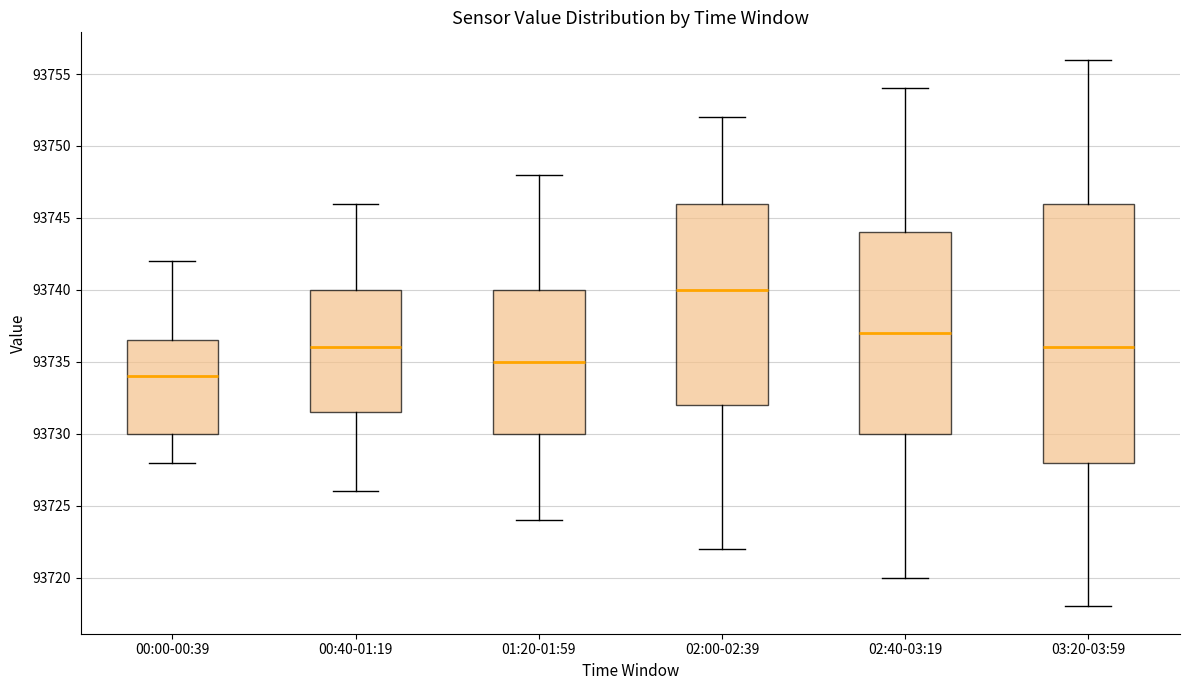

Which box is the tallest, from its lower edge to its upper edge?

03:20-03:59